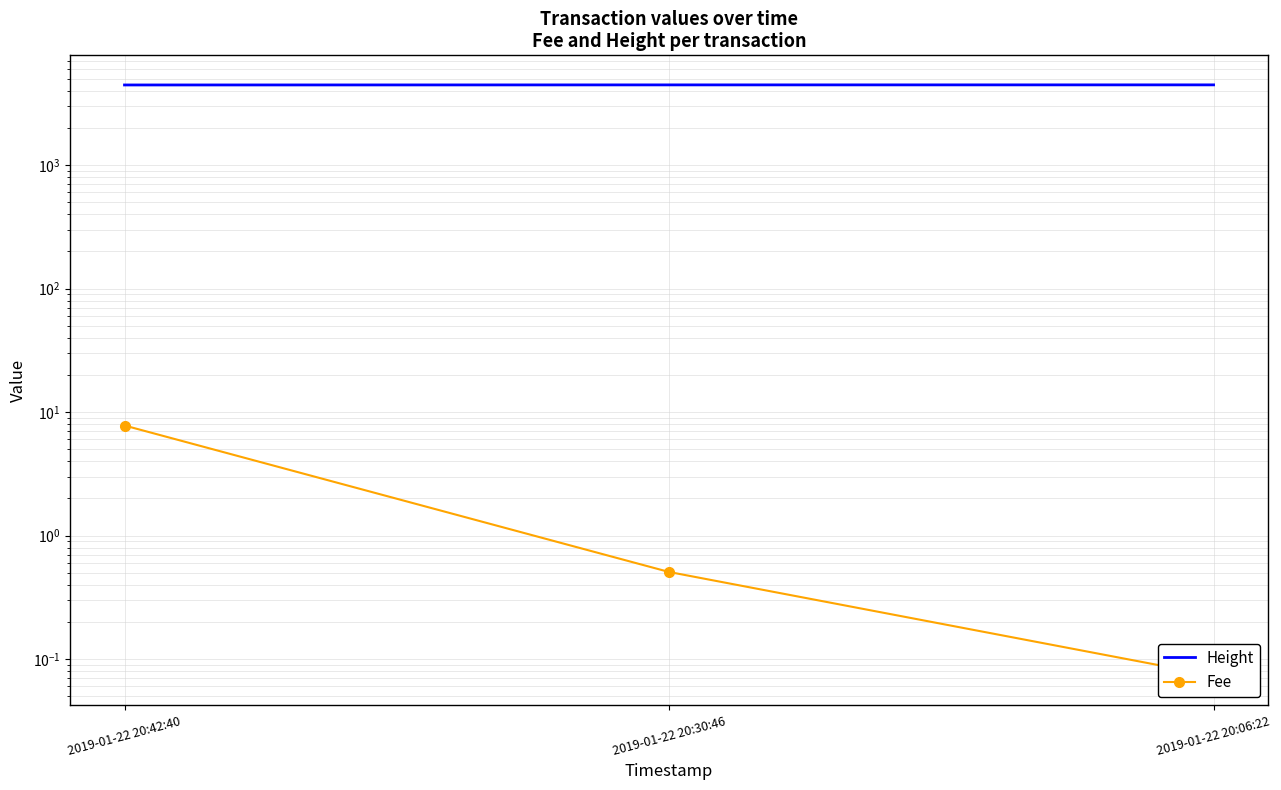

True or false: Fee has a value of 0.2 at 2019-01-22 20:30:46.

False